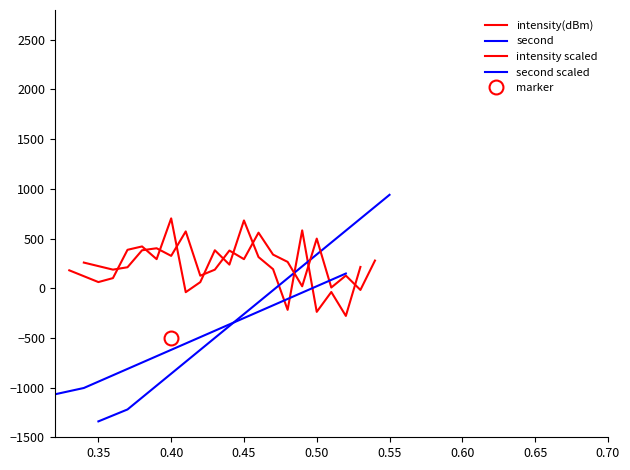

Is the value of intensity(dBm) at 0.30 greater than the value of second at 0.35?

Yes